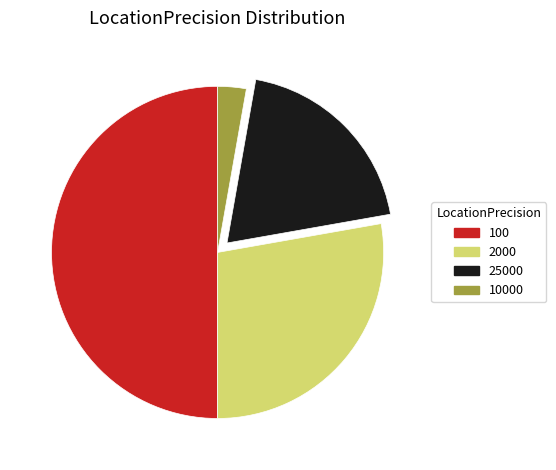

What is the largest slice in the pie chart?

100